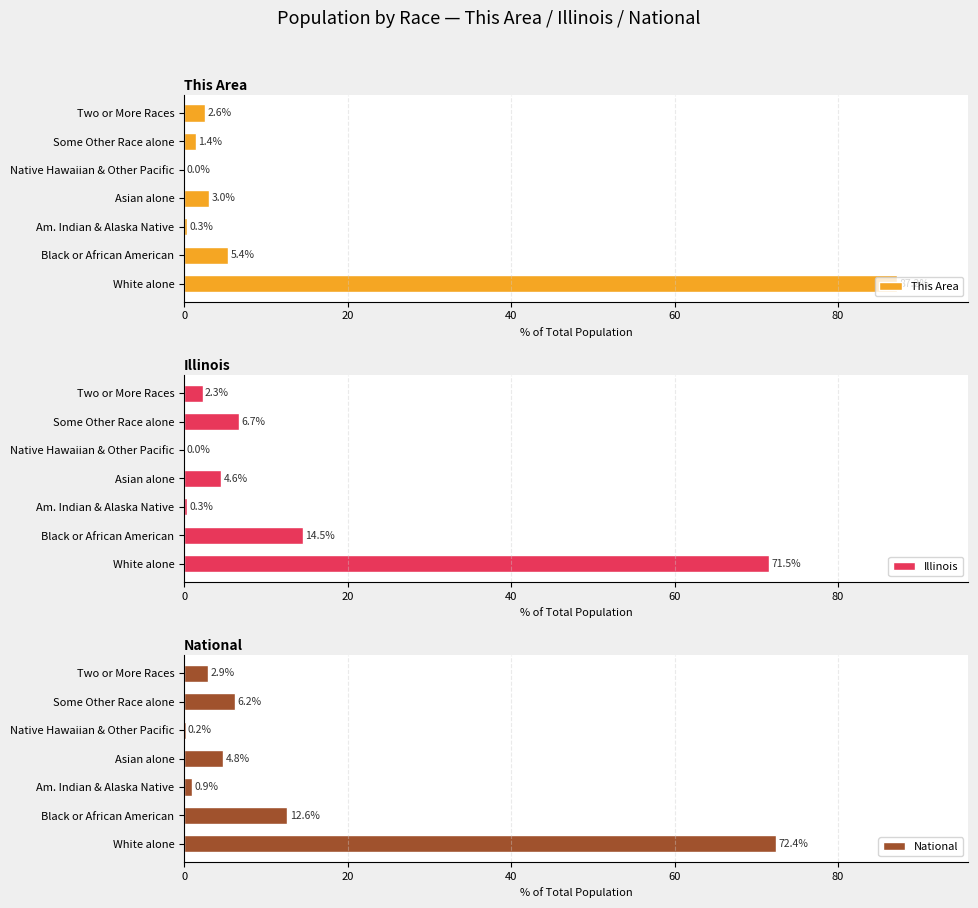

Which category has the highest value in the National series?

White alone